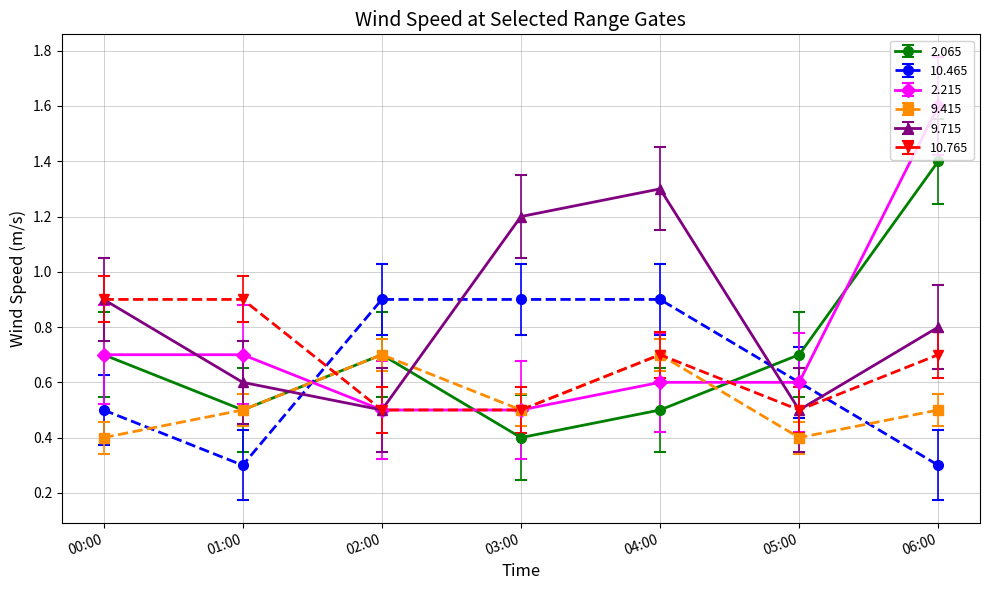

True or false: 9.415 and 2.215 intersect in this chart.

True